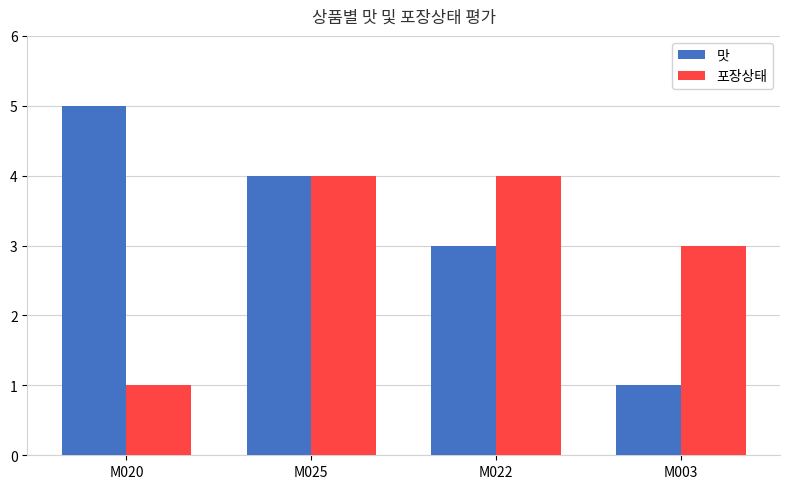

Between M022 and M003, which series saw the biggest shift?

맛